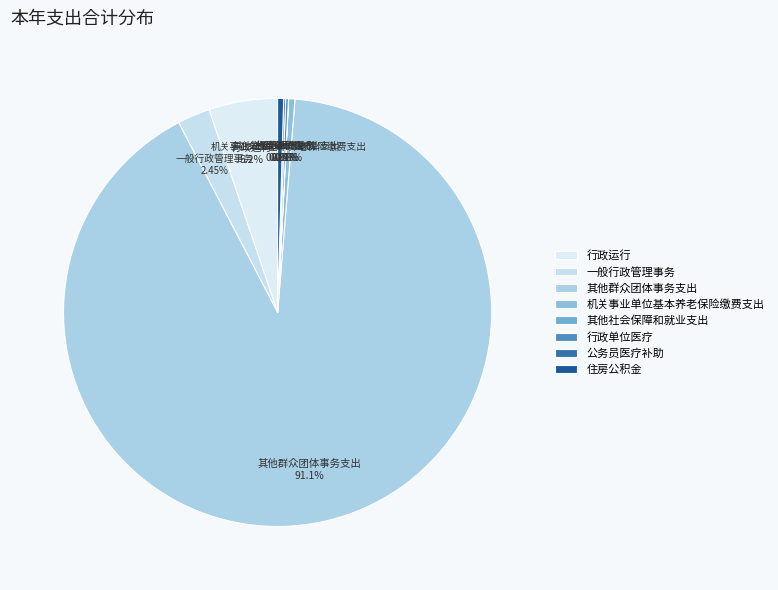

Which slice represents more than half of the pie?

其他群众团体事务支出